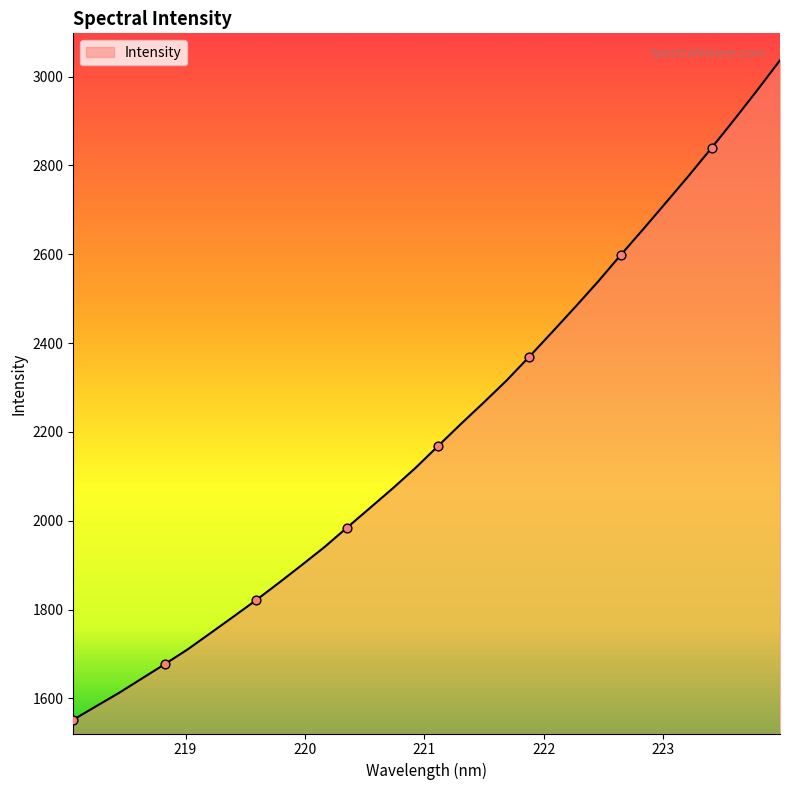

What is the greatest value displayed?

3036.7